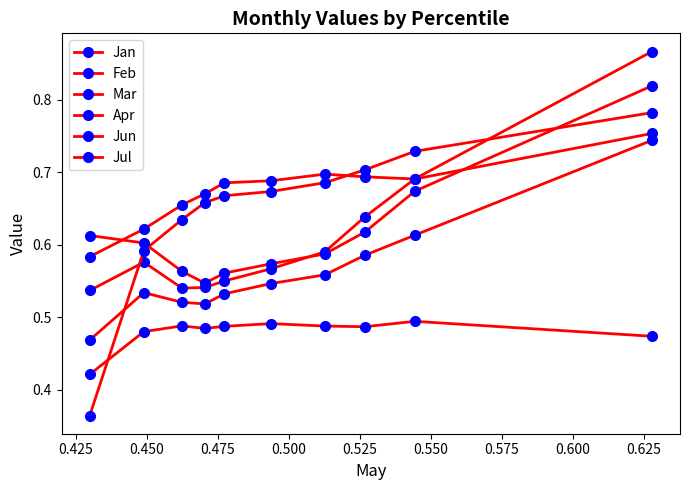

How many lines are shown in the chart?

6